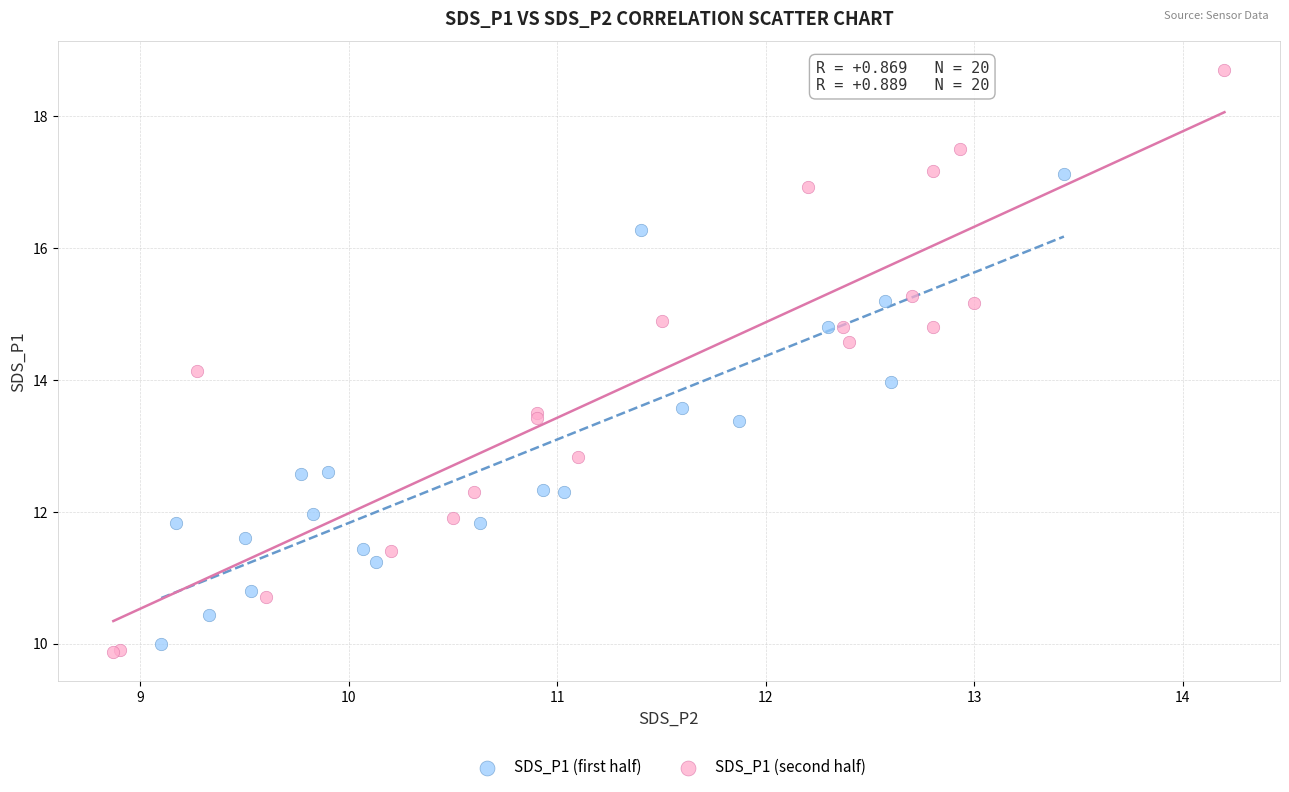

Which series has the widest spread of Y values?

SDS_P1 (second half)